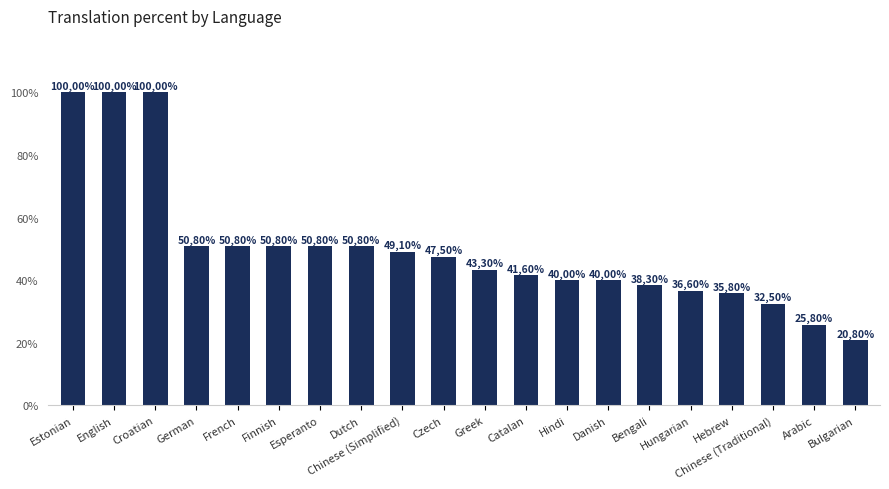

What is the value of the 6th bar from the left?

50.8